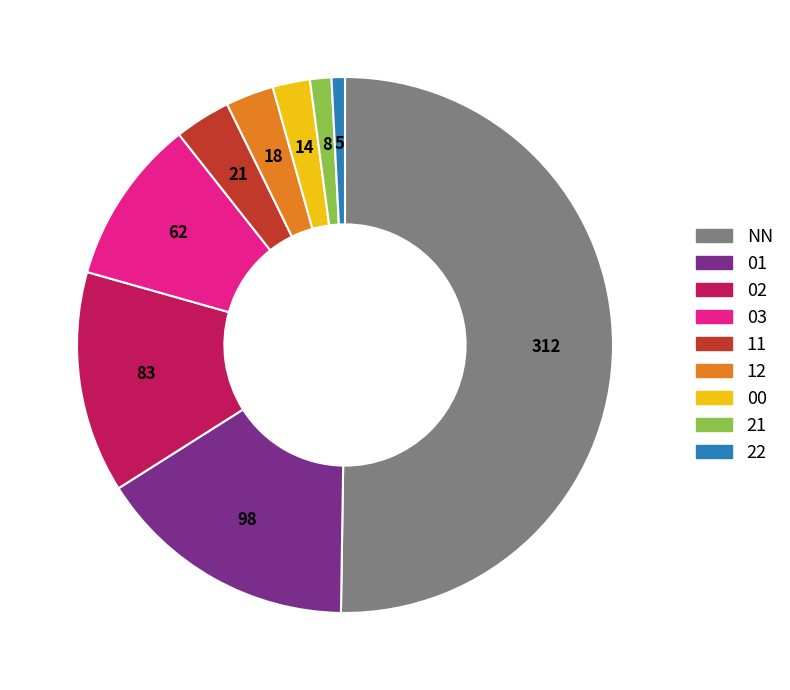

True or false: 03 accounts for 24% of the total.

False